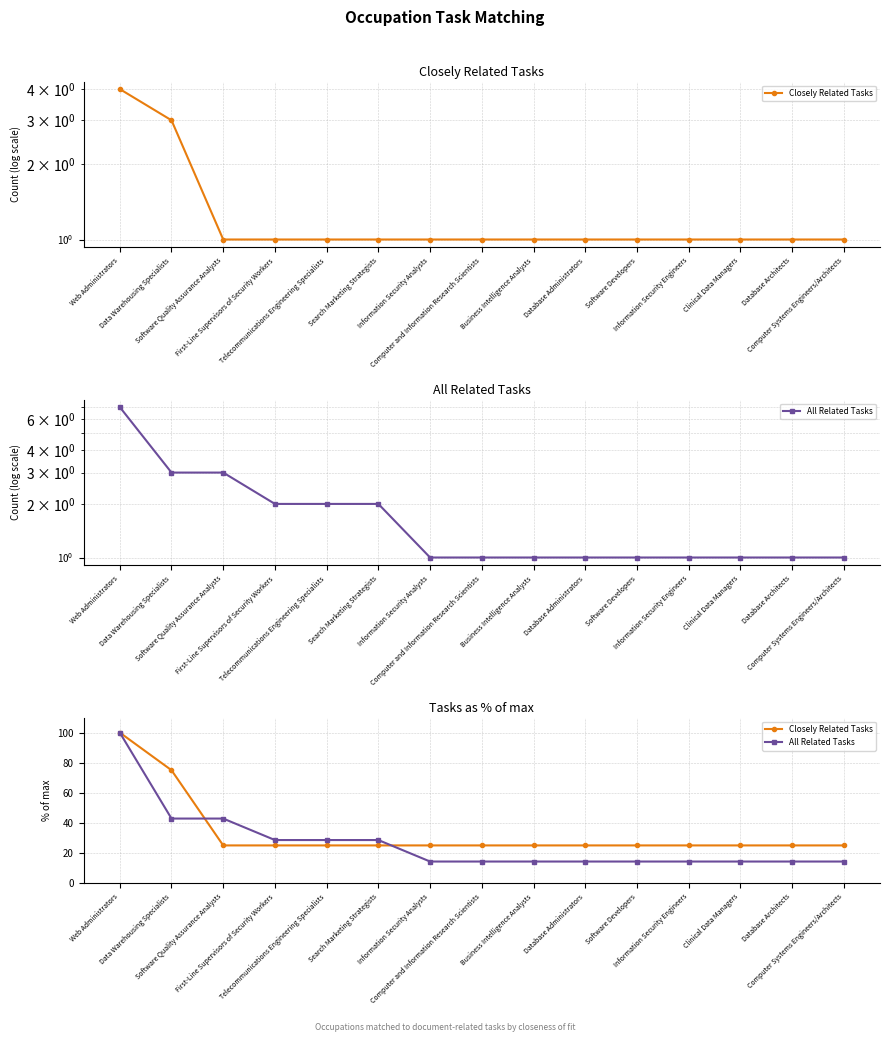

Which label corresponds to the smallest value in the chart?

Information Security Analysts